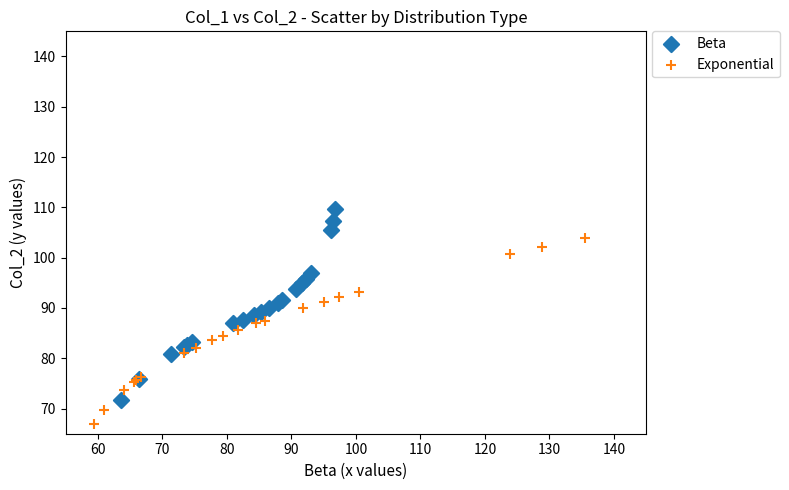

Which series has the widest spread of Y values?

Beta